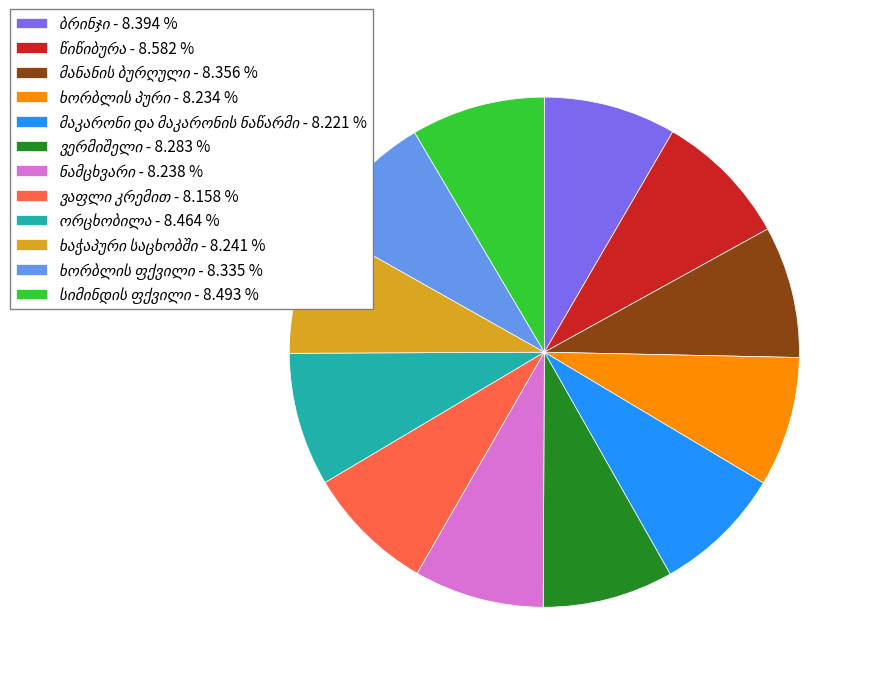

Is there any slice that represents more than half of the pie?

No